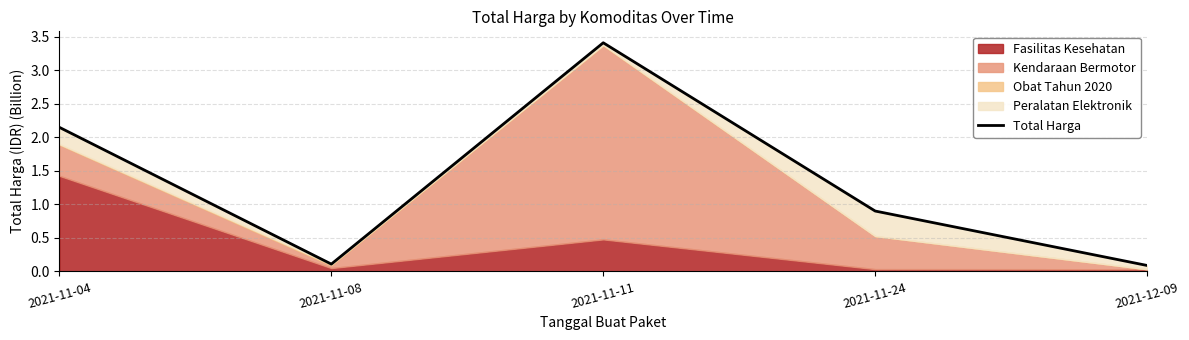

Reading right to left, extract all data points from this chart.

2021-12-09=0.1	2021-11-24=0.9	2021-11-11=3.4	2021-11-08=0.1	2021-11-04=2.1